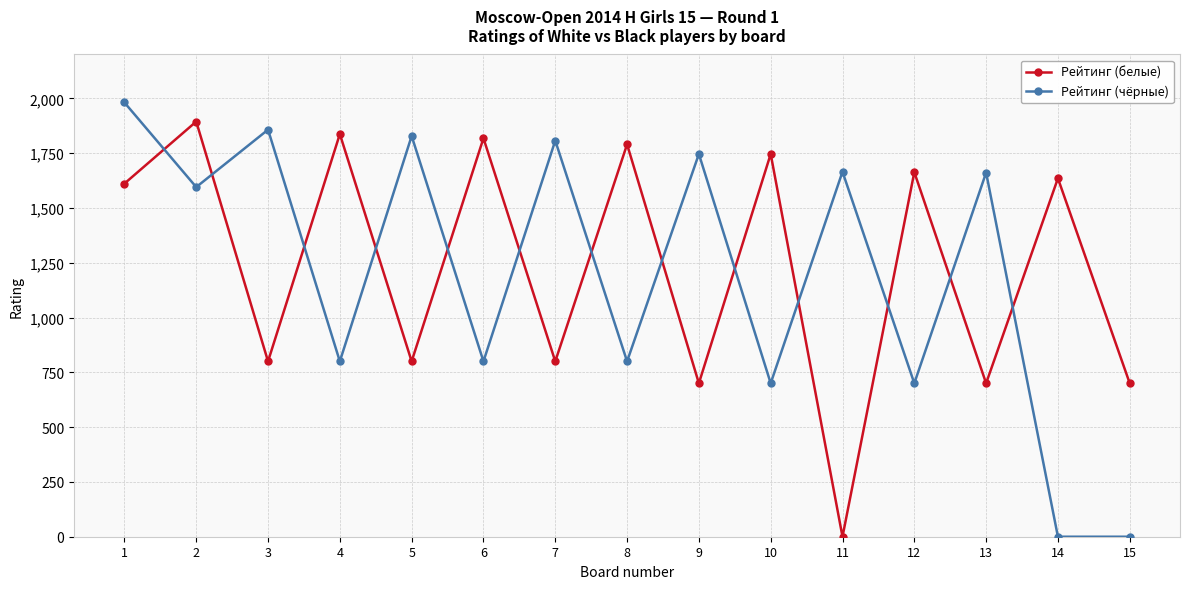

True or false: Рейтинг (чёрные) has a value of 993 at 1.

False